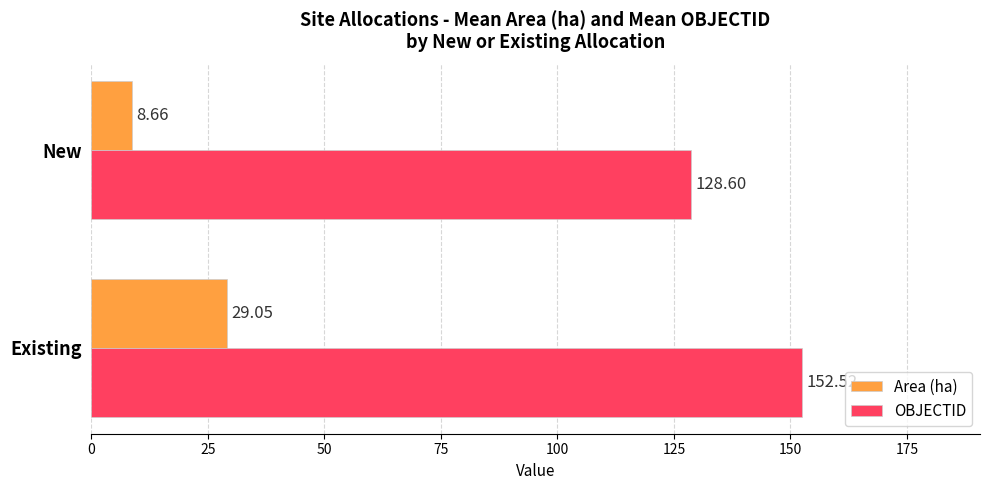

Count the number of data series in this chart.

2